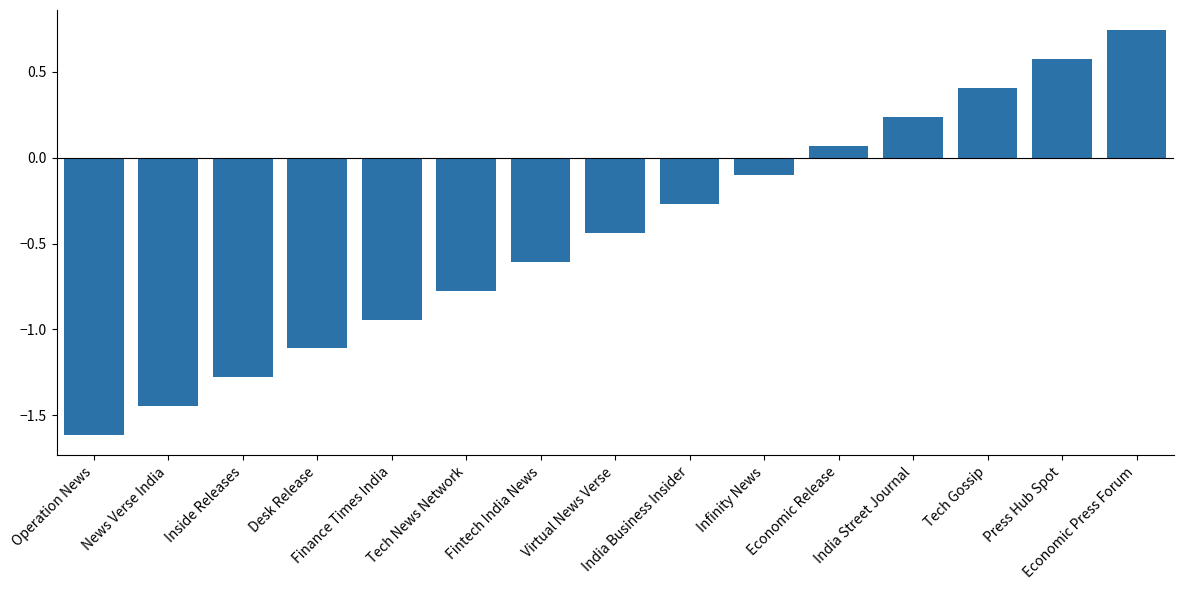

How many categories are shown in the chart?

15